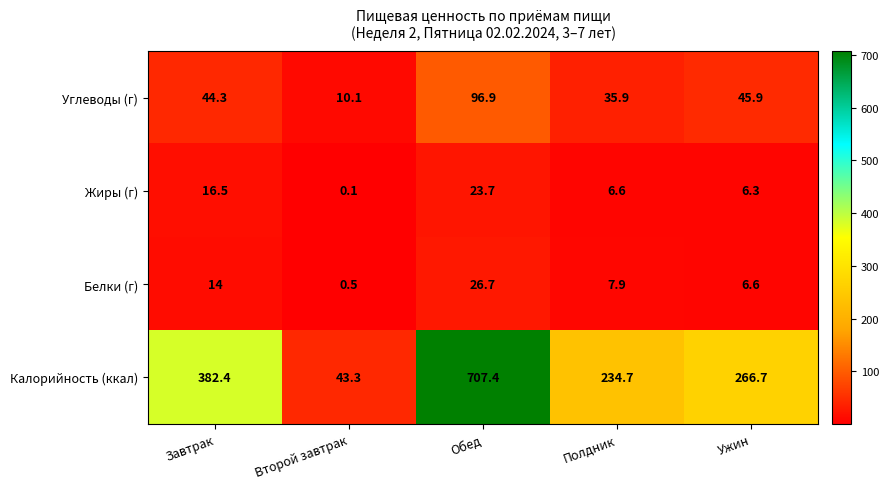

List the series in order of their peak value, highest first.

Калорийность (ккал), Углеводы (г), Белки (г), Жиры (г)